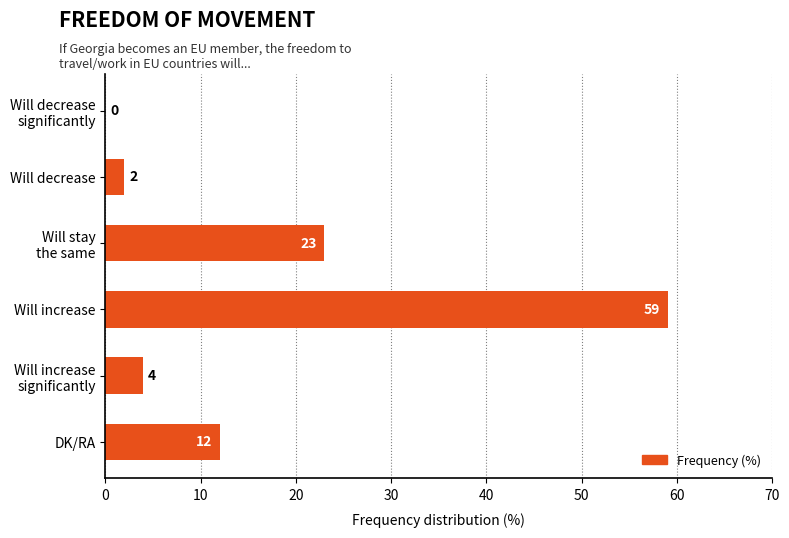

At which label is the value closest to 29?

Will stay
the same